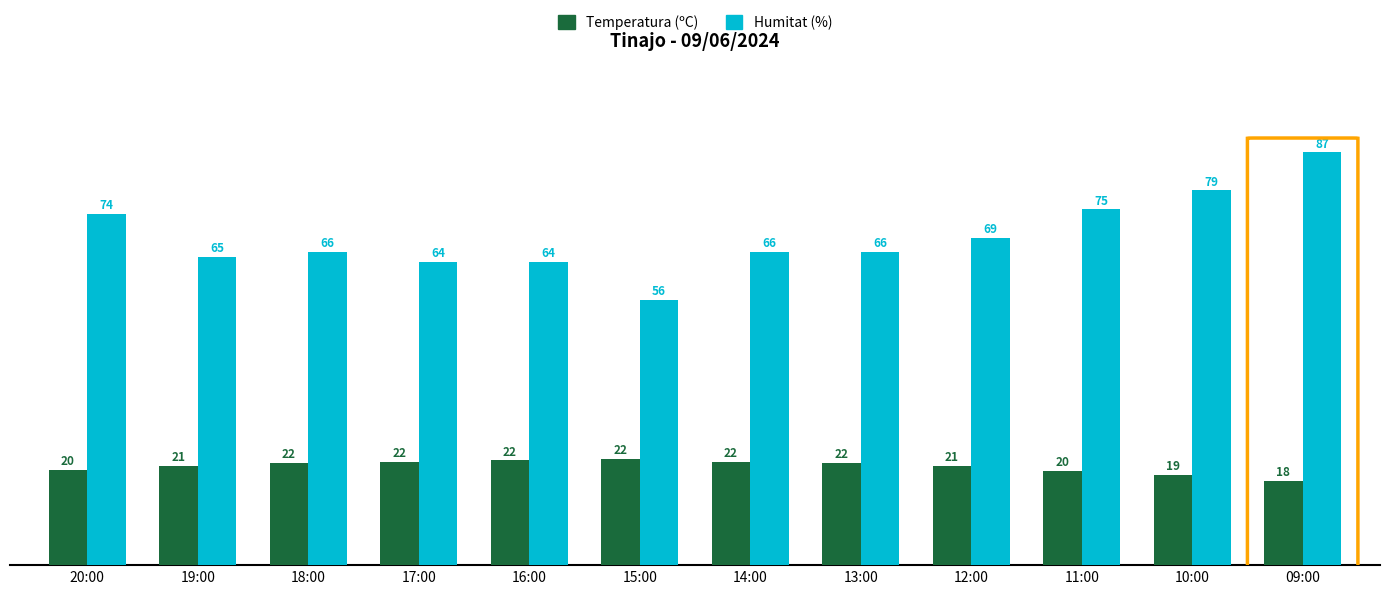

Which series has the widest spread of values?

Humitat (%)